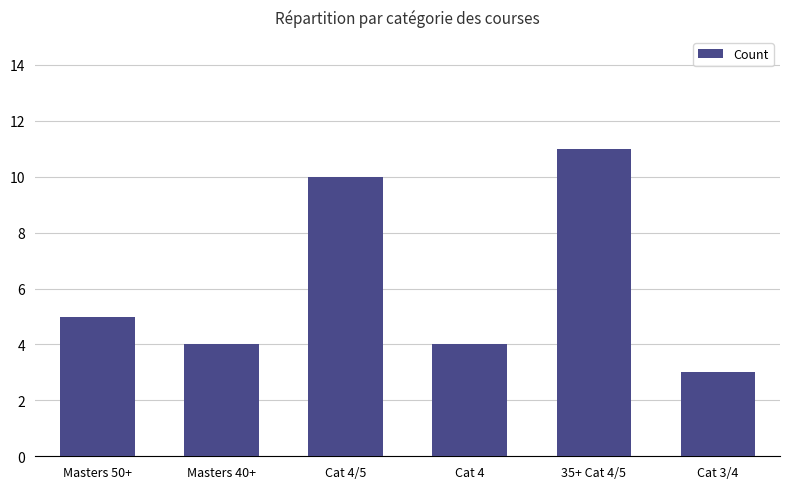

Reading right to left, list all the values displayed in this chart.

Cat 3/4=3	35+ Cat 4/5=11	Cat 4=4	Cat 4/5=10	Masters 40+=4	Masters 50+=5